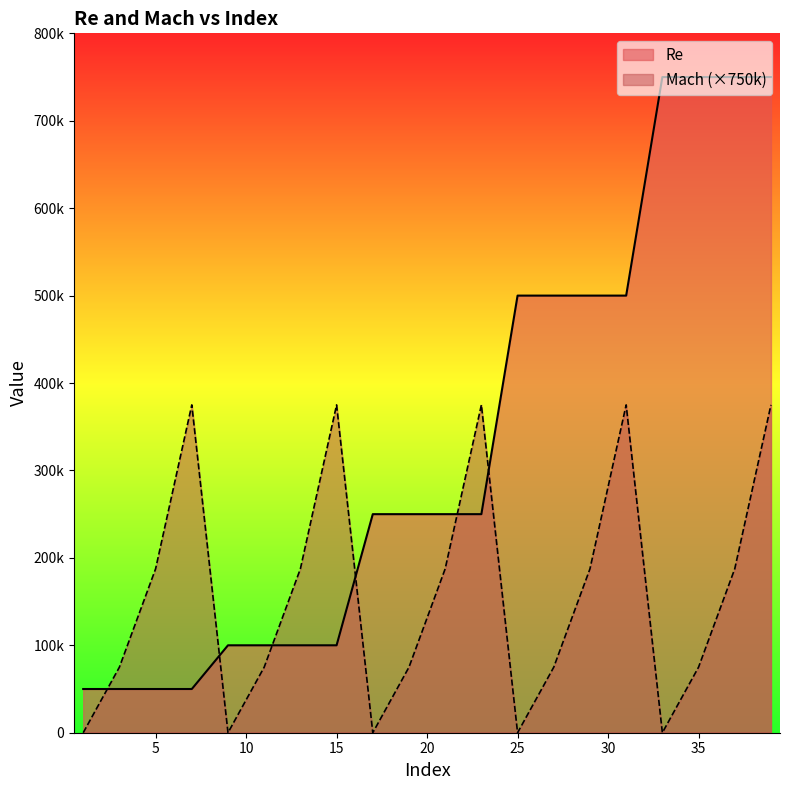

Reading left to right, extract all data points from this chart.

Re: 1=50000	3=50000	5=50000	7=50000	9=100000	11=100000	13=100000	15=100000	17=250000	19=250000	21=250000	23=250000	25=500000	27=500000	29=500000	31=500000	33=750000	35=750000	37=750000	39=750000
Mach: 1=0	3=75000	5=187500	7=375000	9=0	11=75000	13=187500	15=375000	17=0	19=75000	21=187500	23=375000	25=0	27=75000	29=187500	31=375000	33=0	35=75000	37=187500	39=375000